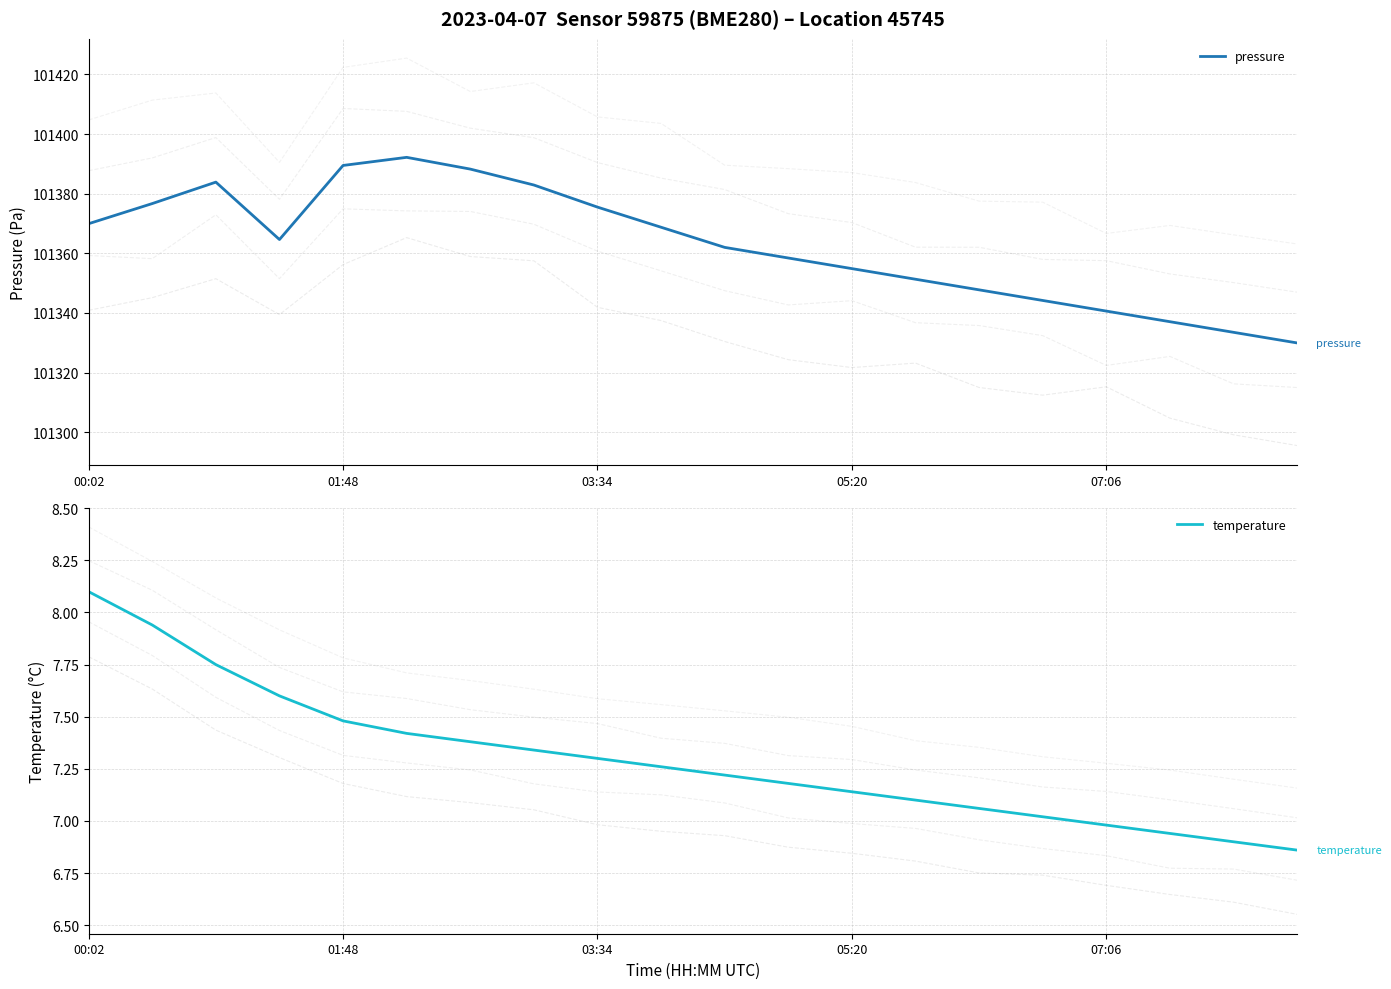

What position from the left is 17?

18